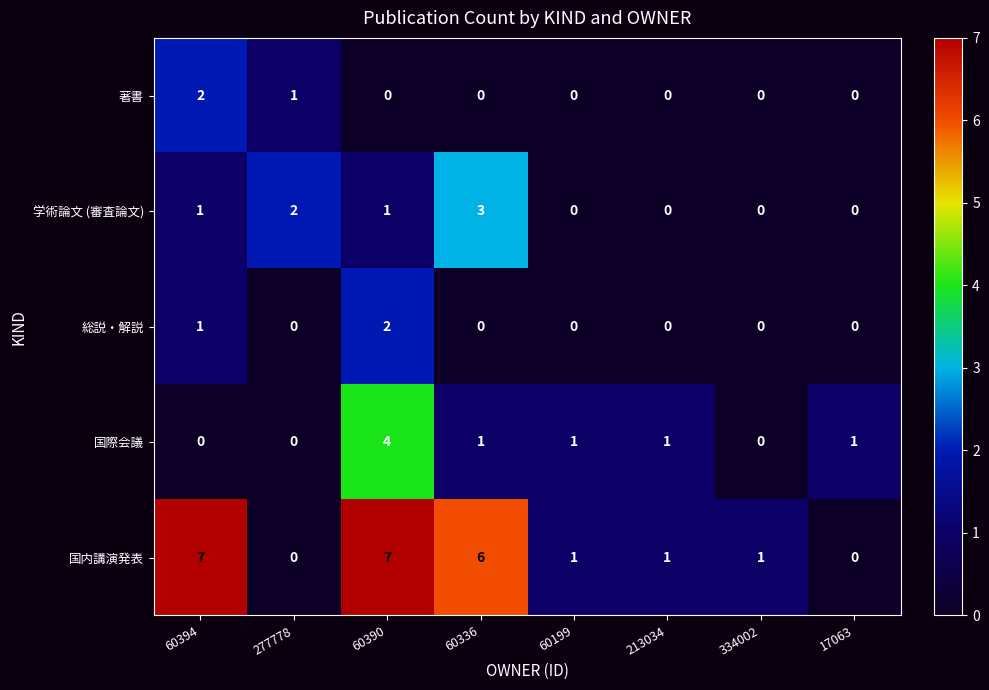

At which category is the sum across all series the highest?

60390